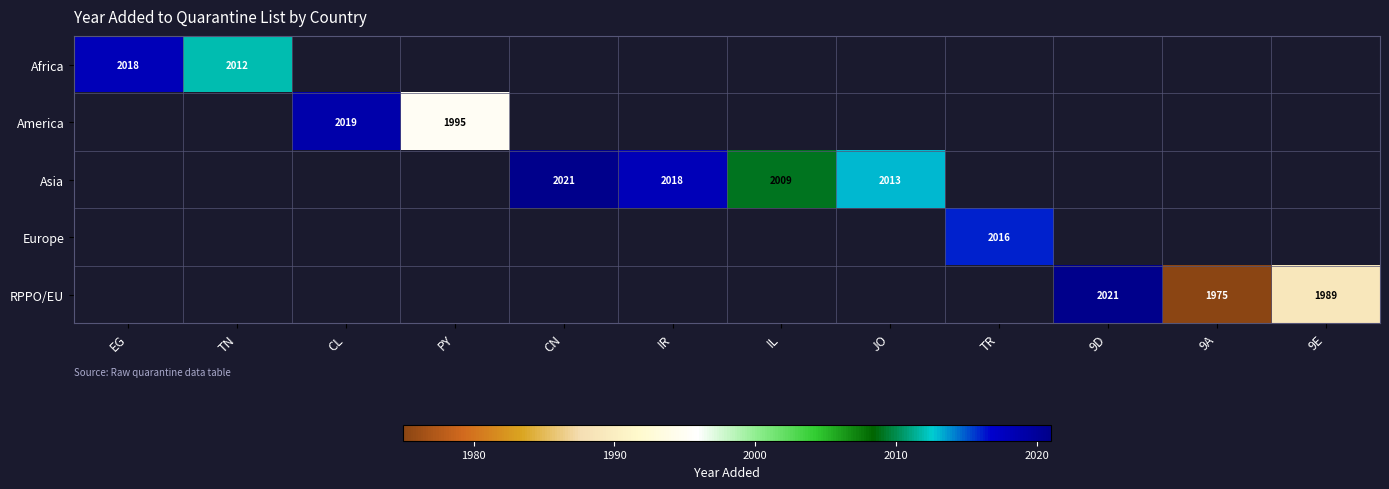

True or false: RPPO/EU has a value of 3084 at 9D.

False